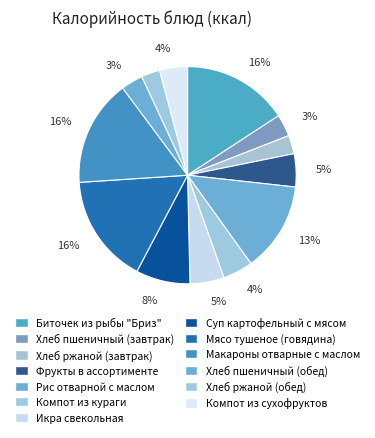

To the nearest percent, what percentage of the pie is Фрукты в ассортименте?

5%